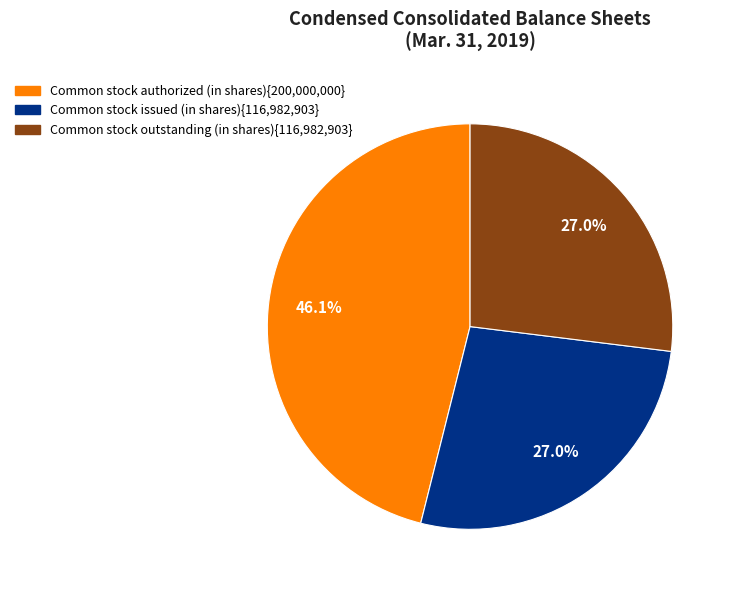

To the nearest percent, what is the difference between the largest and smallest slice percentages?

19%